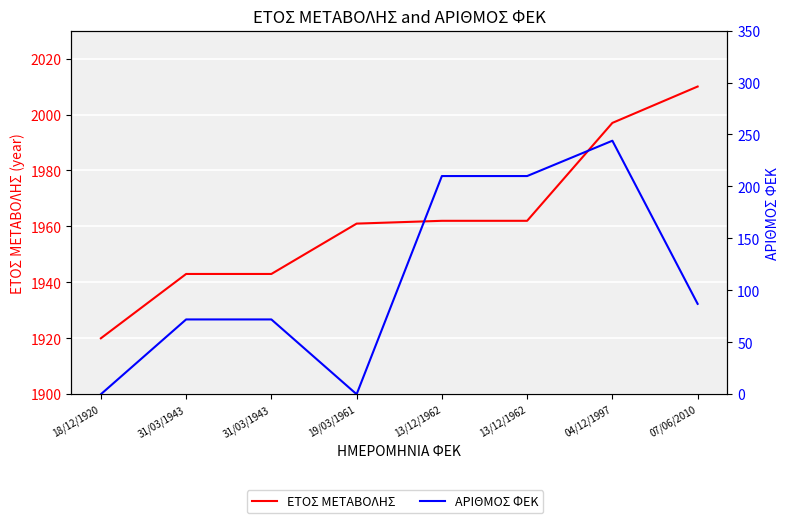

Which series has the largest total across all categories?

ΕΤΟΣ ΜΕΤΑΒΟΛΗΣ